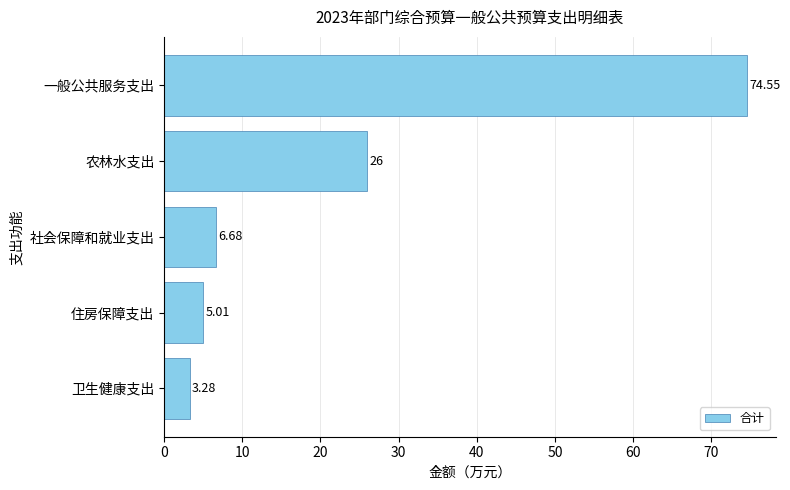

What is the label of the 4th bar from the bottom?

农林水支出